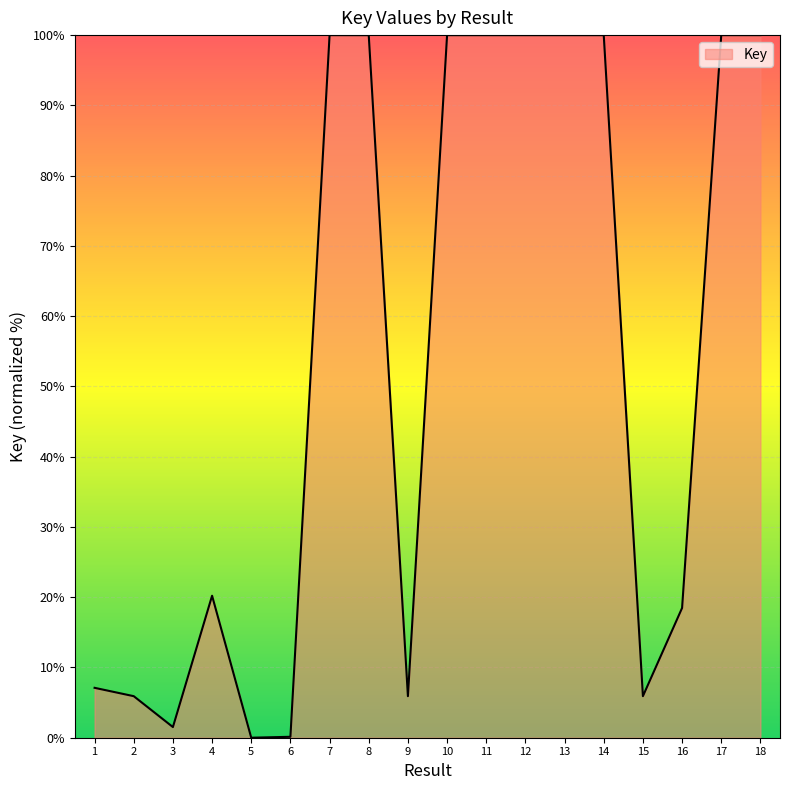

Between 10 and 6, which is larger?

10